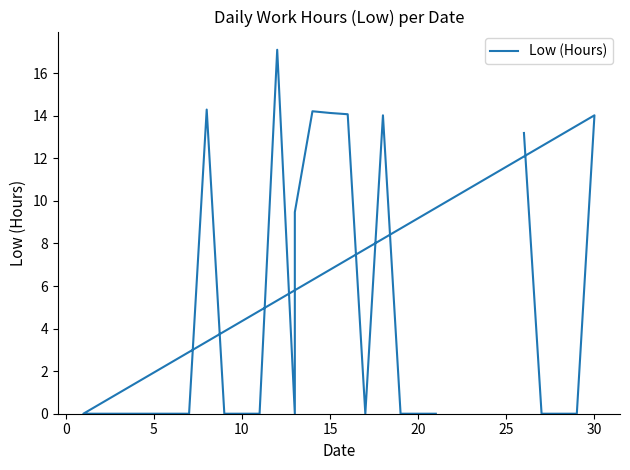

True or false: there are more than 2 points higher than both neighbors.

True